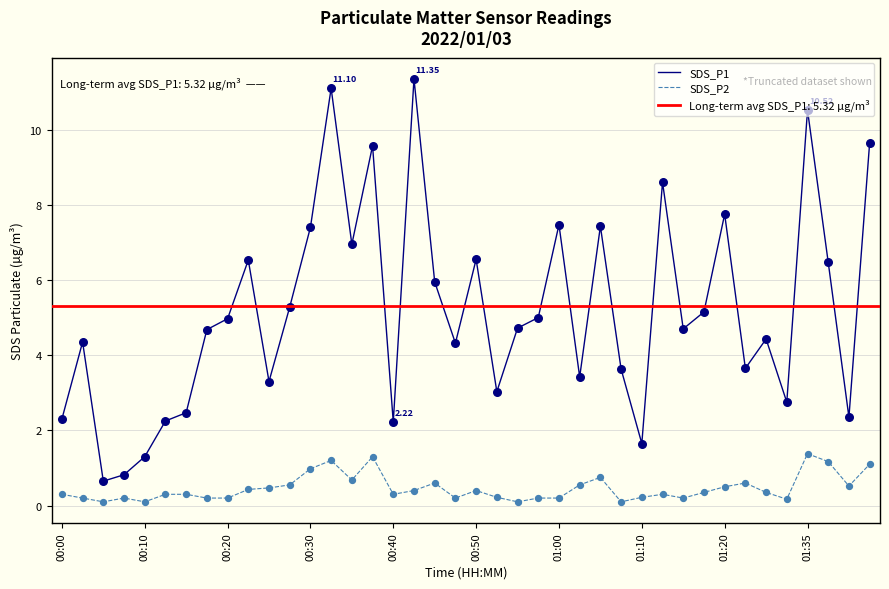

Which series has the largest total across all categories?

SDS_P1